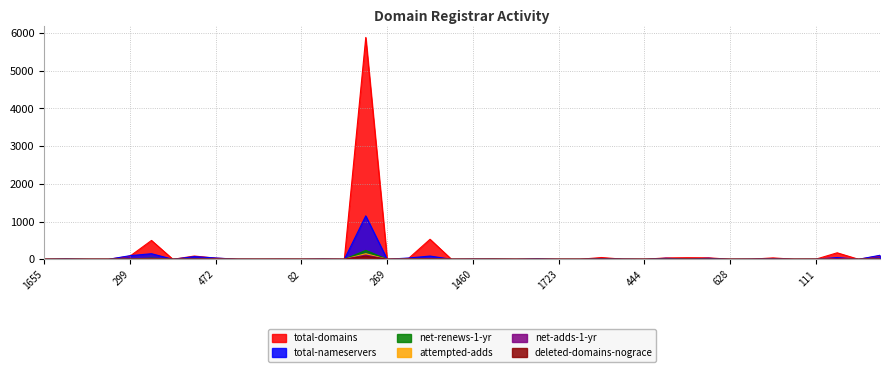

What is the difference between the highest and lowest values at 456?

36